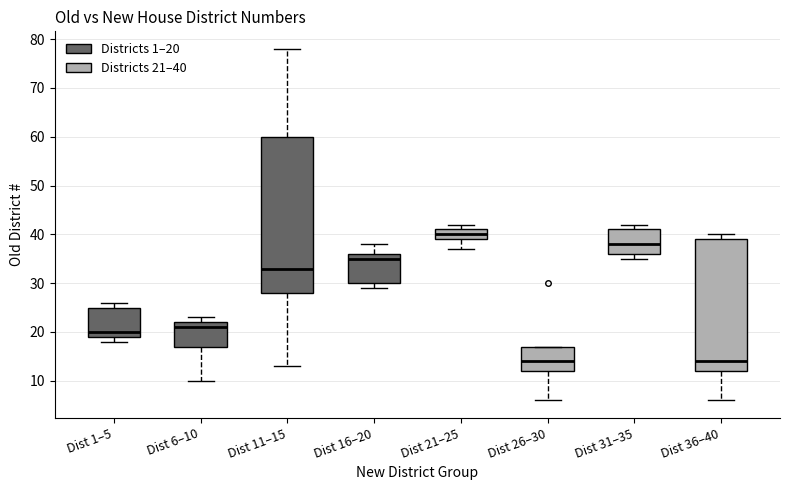

Which box has the highest median line?

Dist 21–25